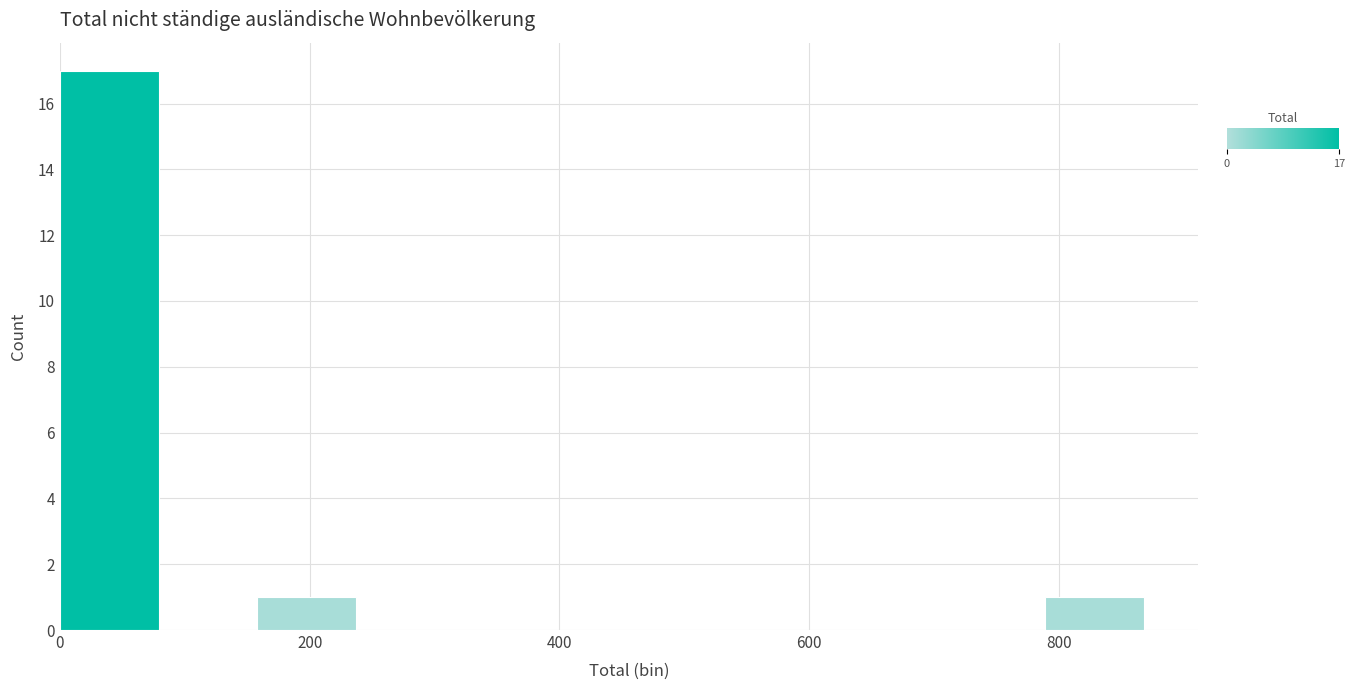

Read against the x-axis, roughly where is the centre of the tallest bar?

40